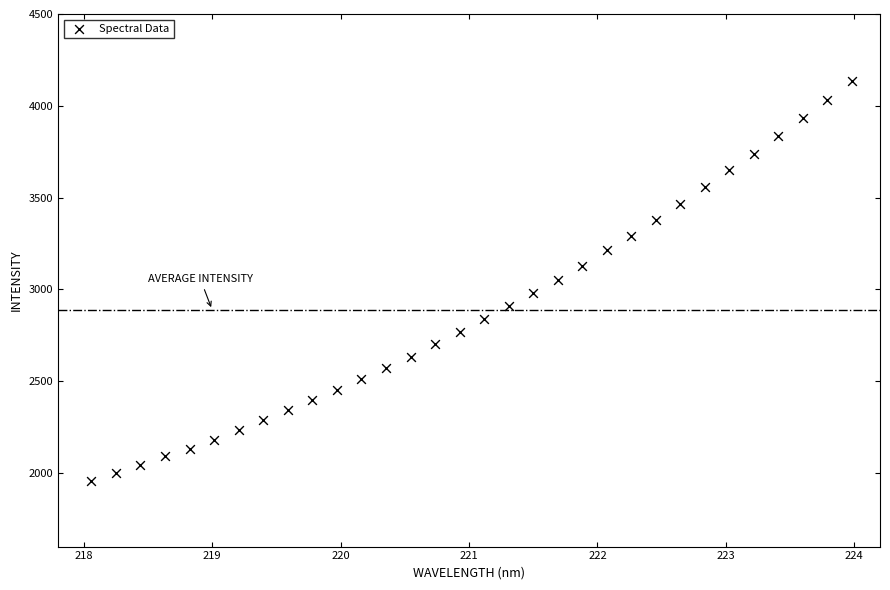

What is the range of Y values (max minus min)?

2180.2